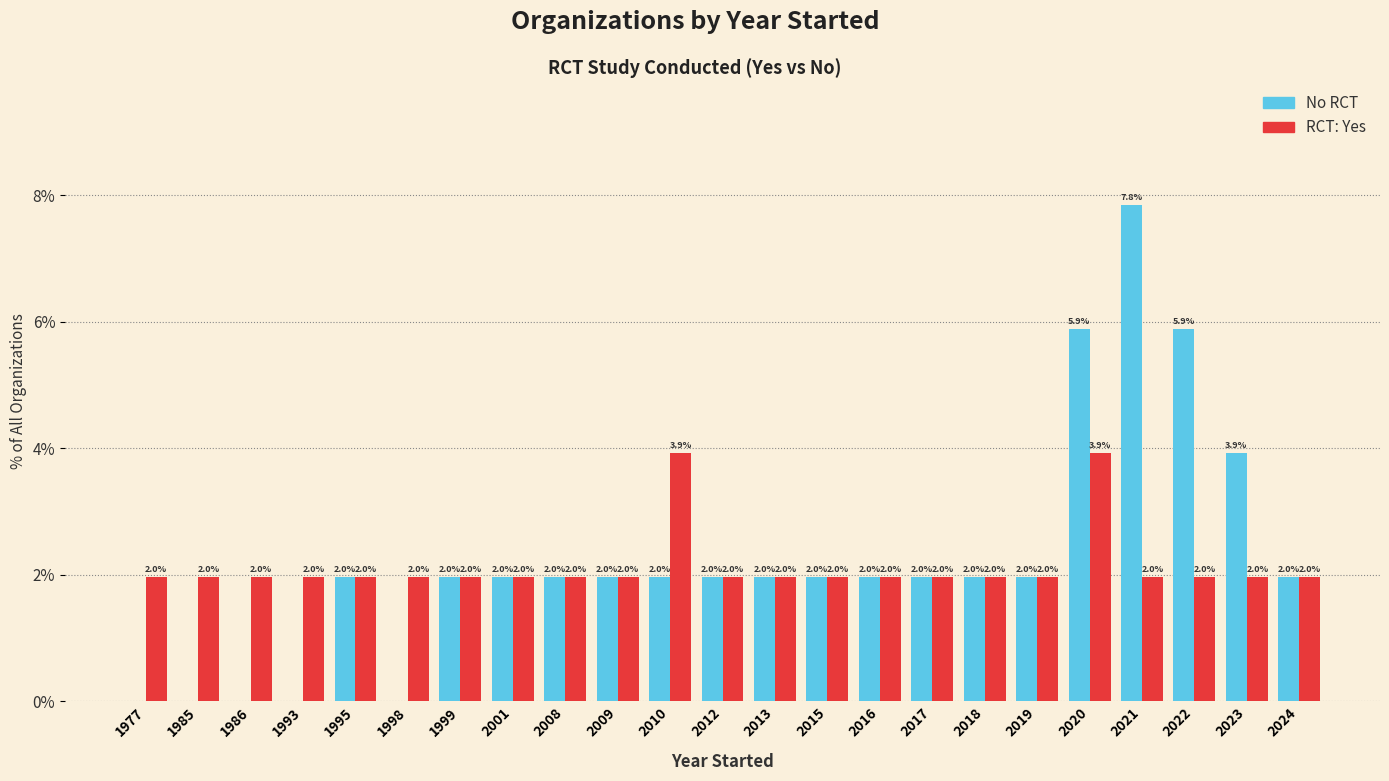

What is the maximum value shown in the chart?

7.8